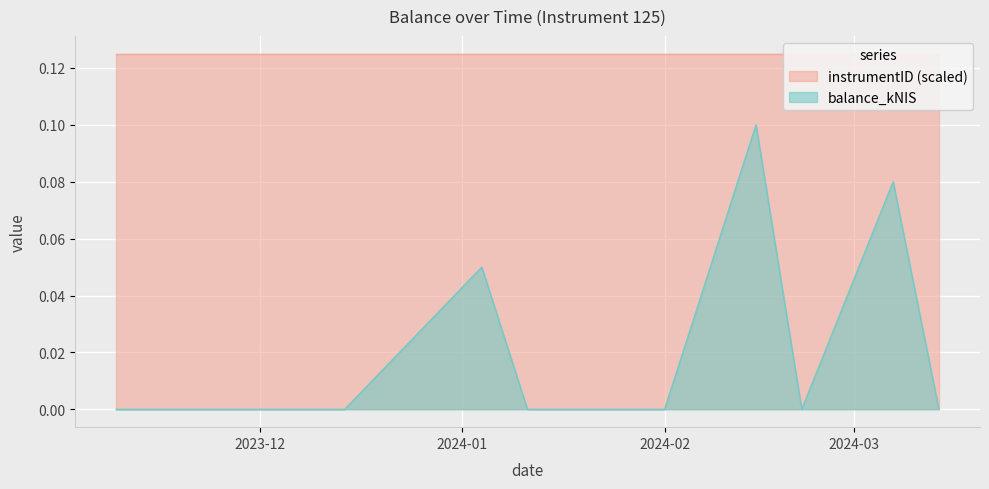

Rank the categories by value from lowest to highest.

2023-11-09, 2023-11-16, 2023-12-07, 2023-12-14, 2024-01-11, 2024-01-25, 2024-02-01, 2024-02-22, 2024-03-14, 2024-01-04, 2024-03-07, 2024-02-15